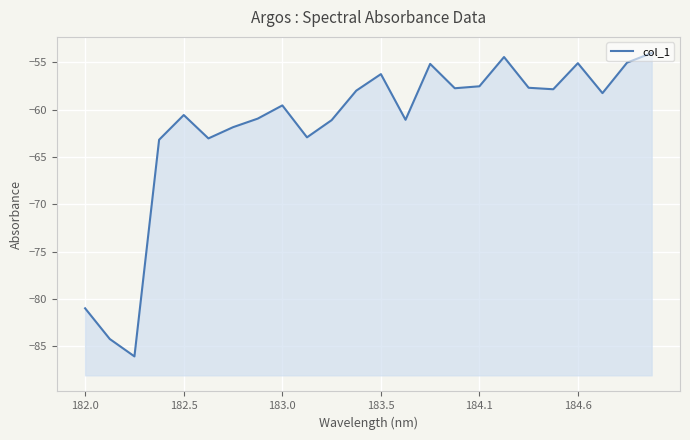

How many interior local peaks (higher than both neighbors) does the data have?

6